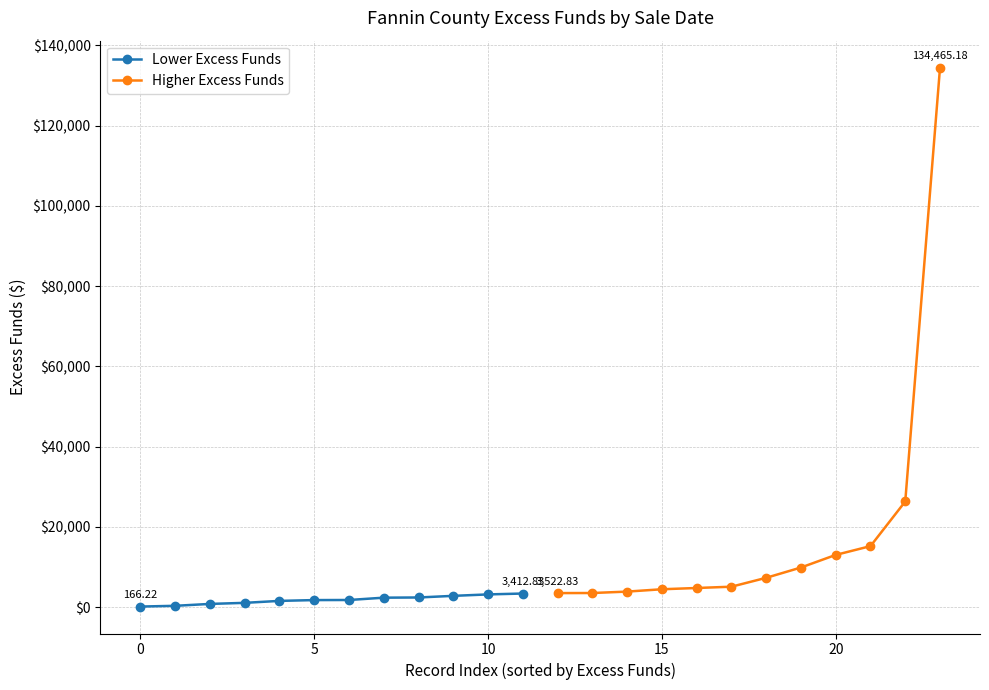

How many values in the Lower Excess Funds series exceed 1800?

6